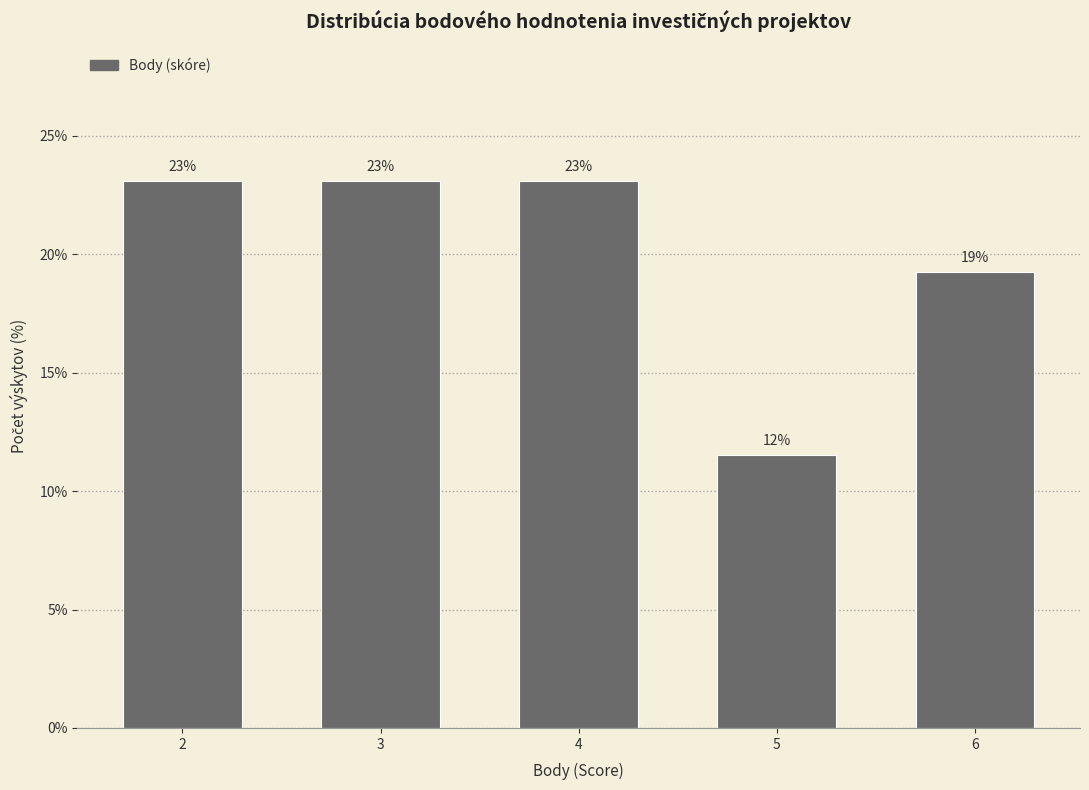

What is the minimum value shown in the chart?

11.5